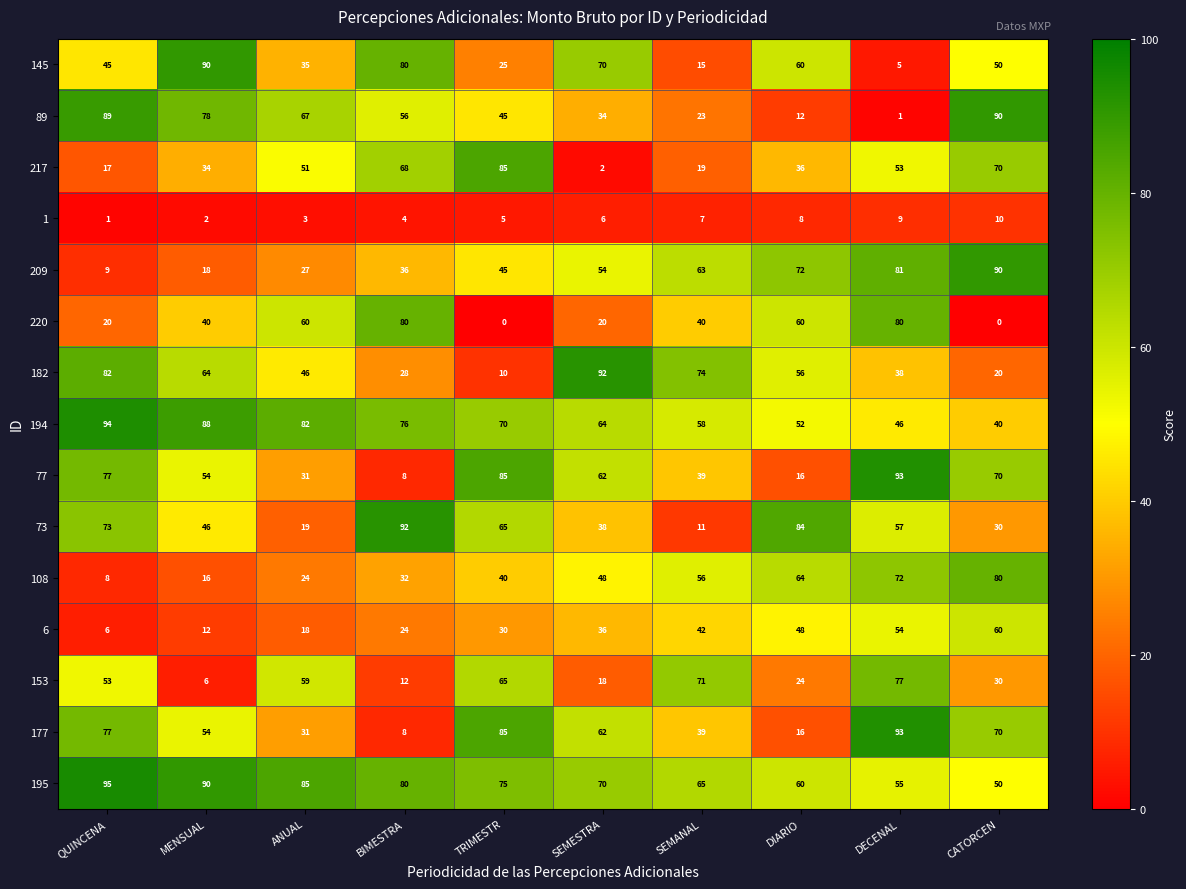

What is the greatest value displayed?

95